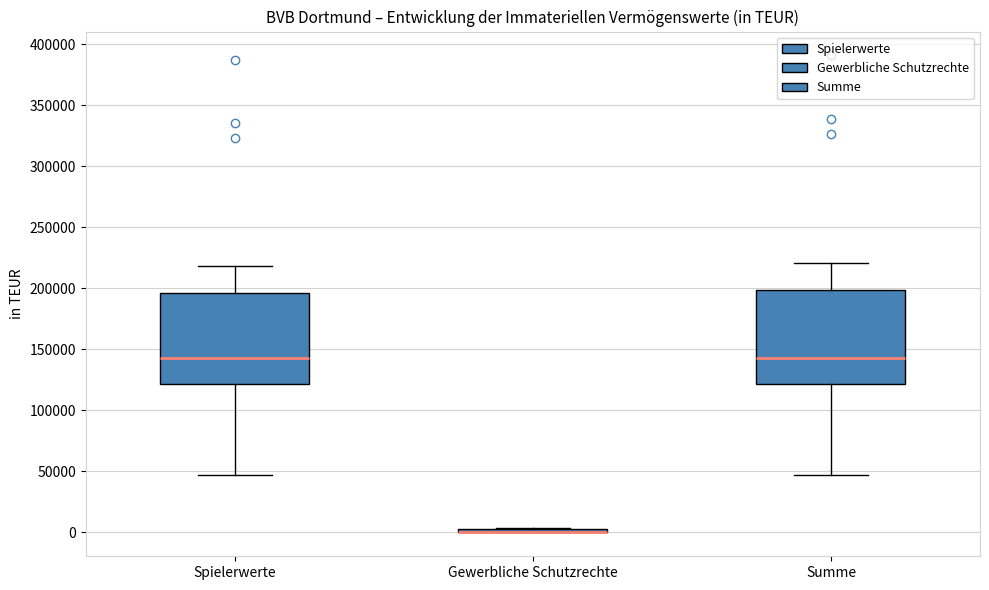

Where does the upper whisker of the box for Spielerwerte end on the y-axis? The values are not printed on the chart, so give them approximately, as read against the axis.

220000